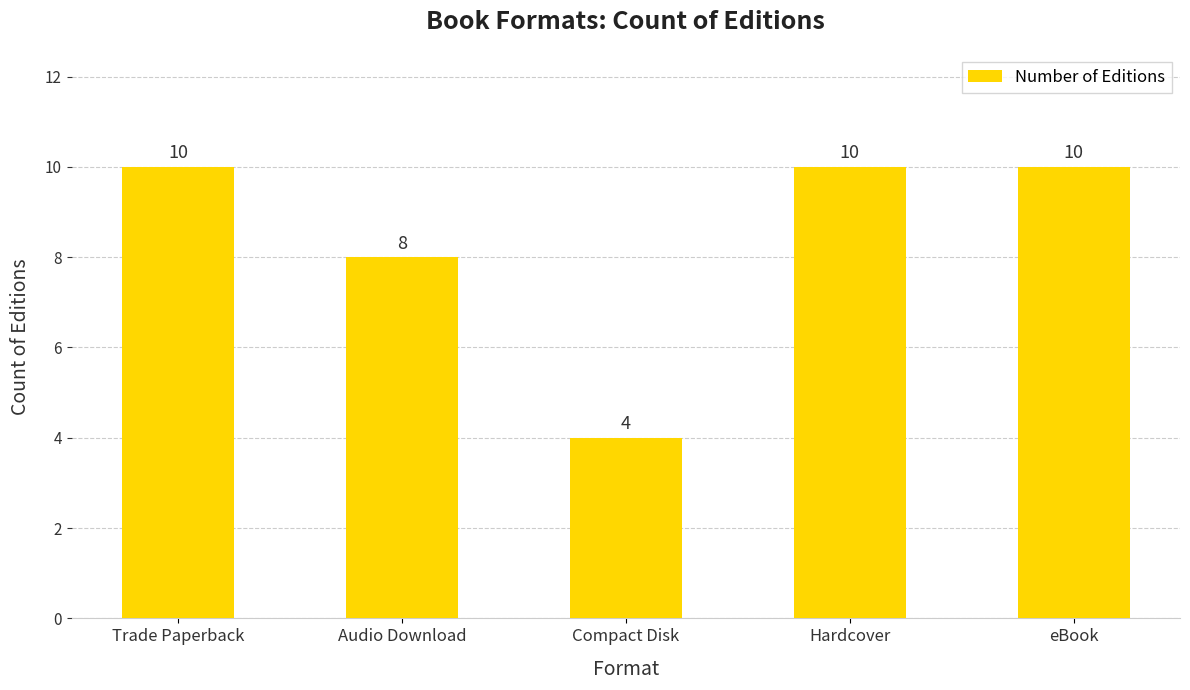

Count the values in the range 8 to 10.

4